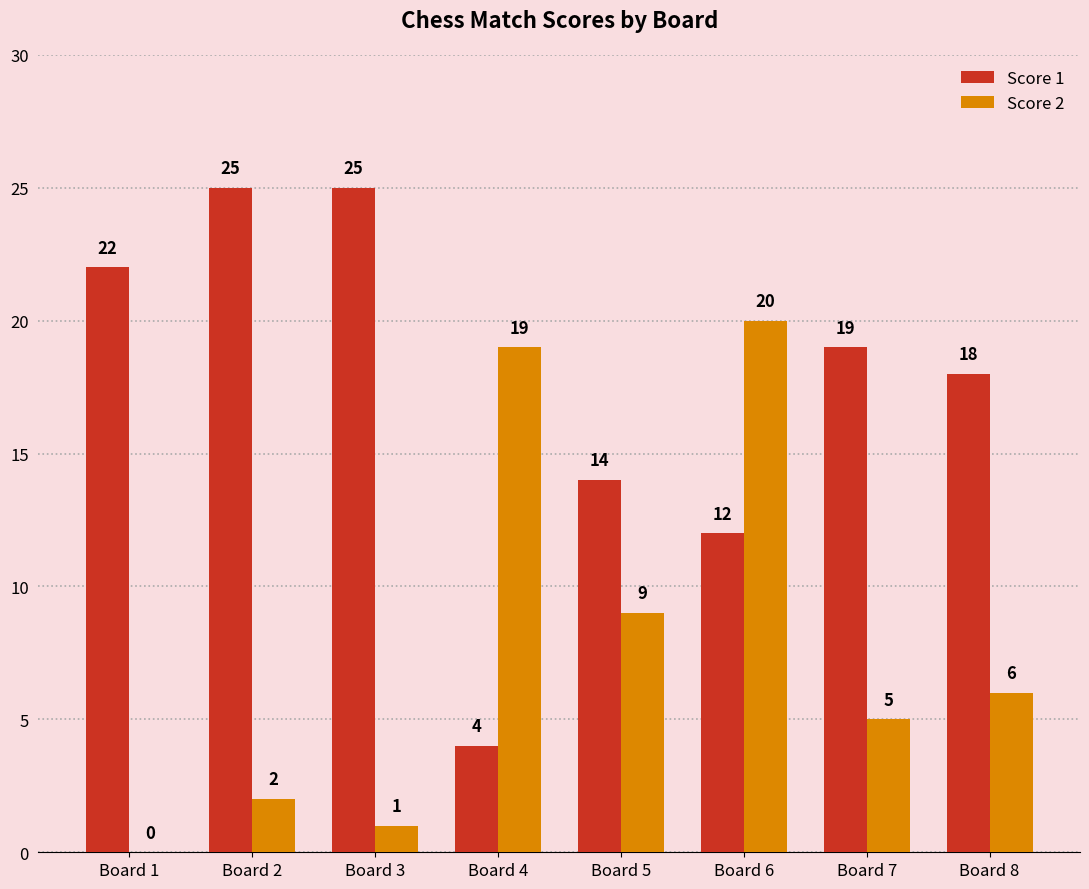

What is the sum of all Score 2 values?

62